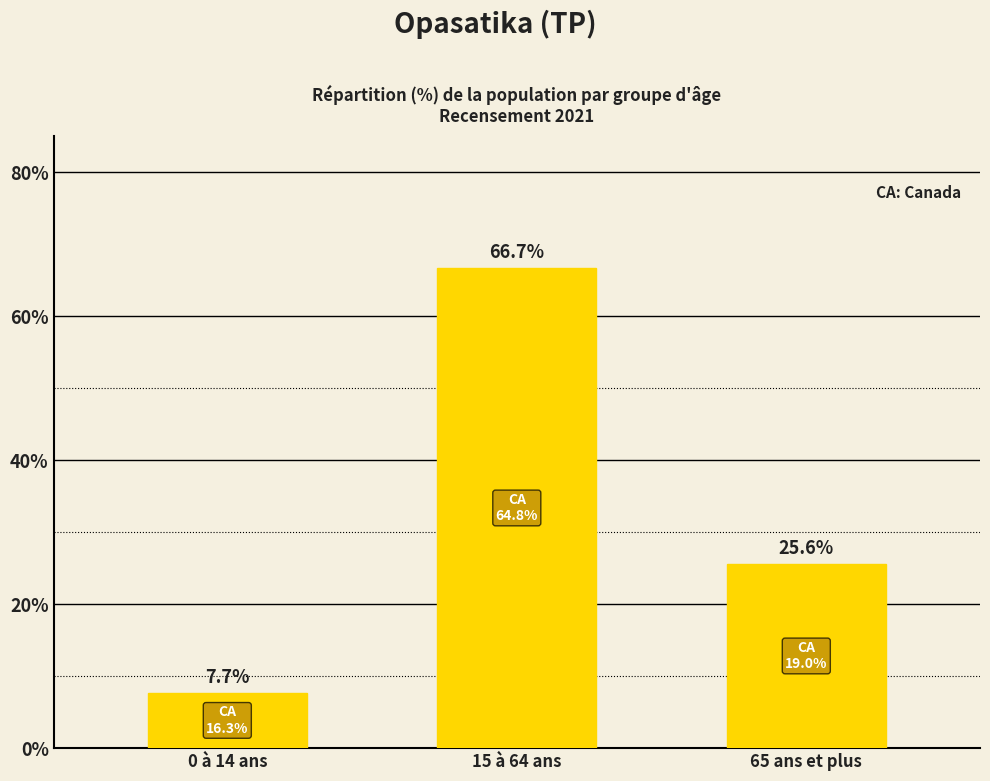

The chart shows a value of 66.7 at 15 à 64 ans. True or false?

True